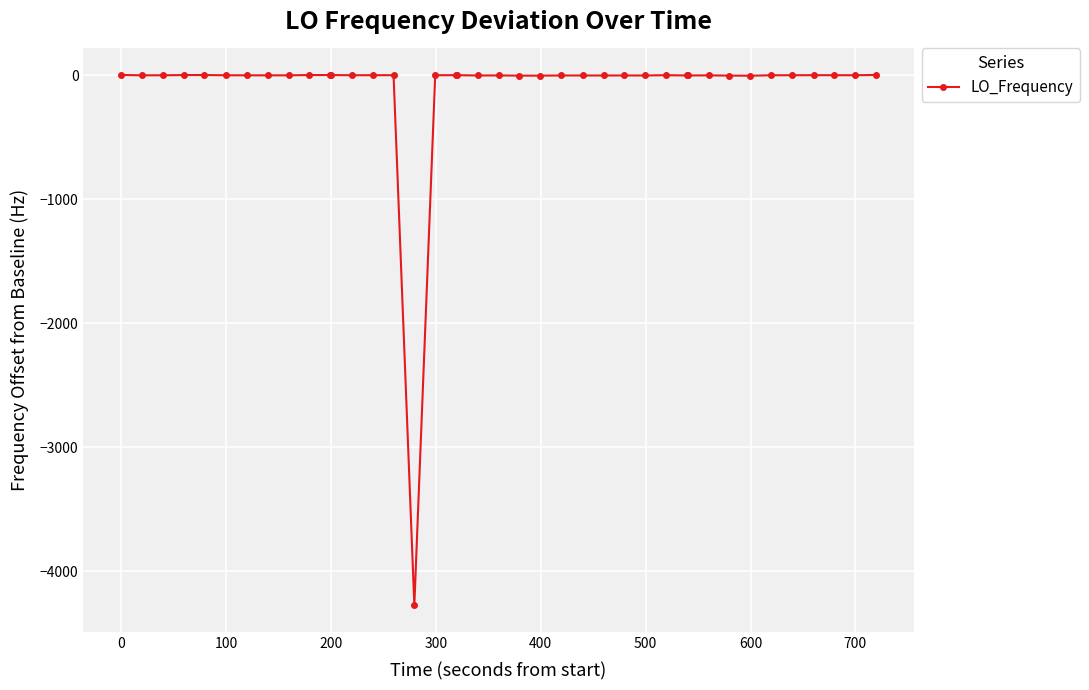

How many lines are shown in the chart?

1